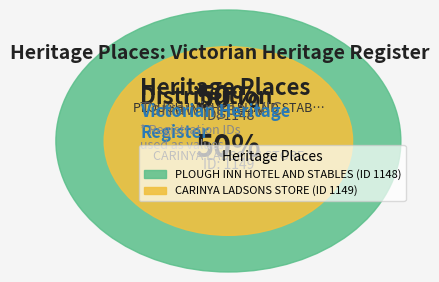

What is the smallest slice in the pie chart?

PLOUGH INN HOTEL AND STABLES